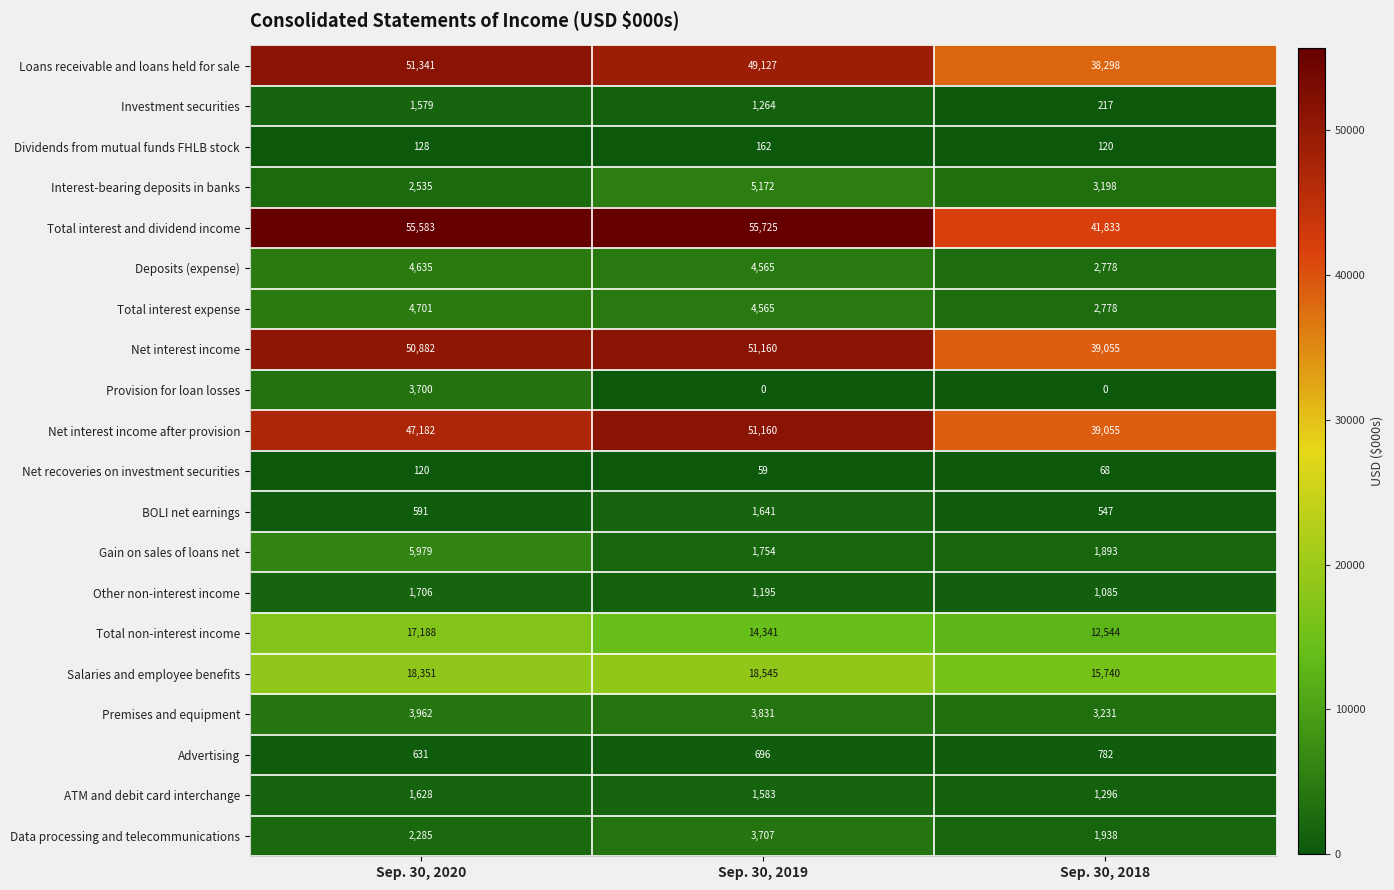

Count the Advertising values in the range 631 to 782.

3